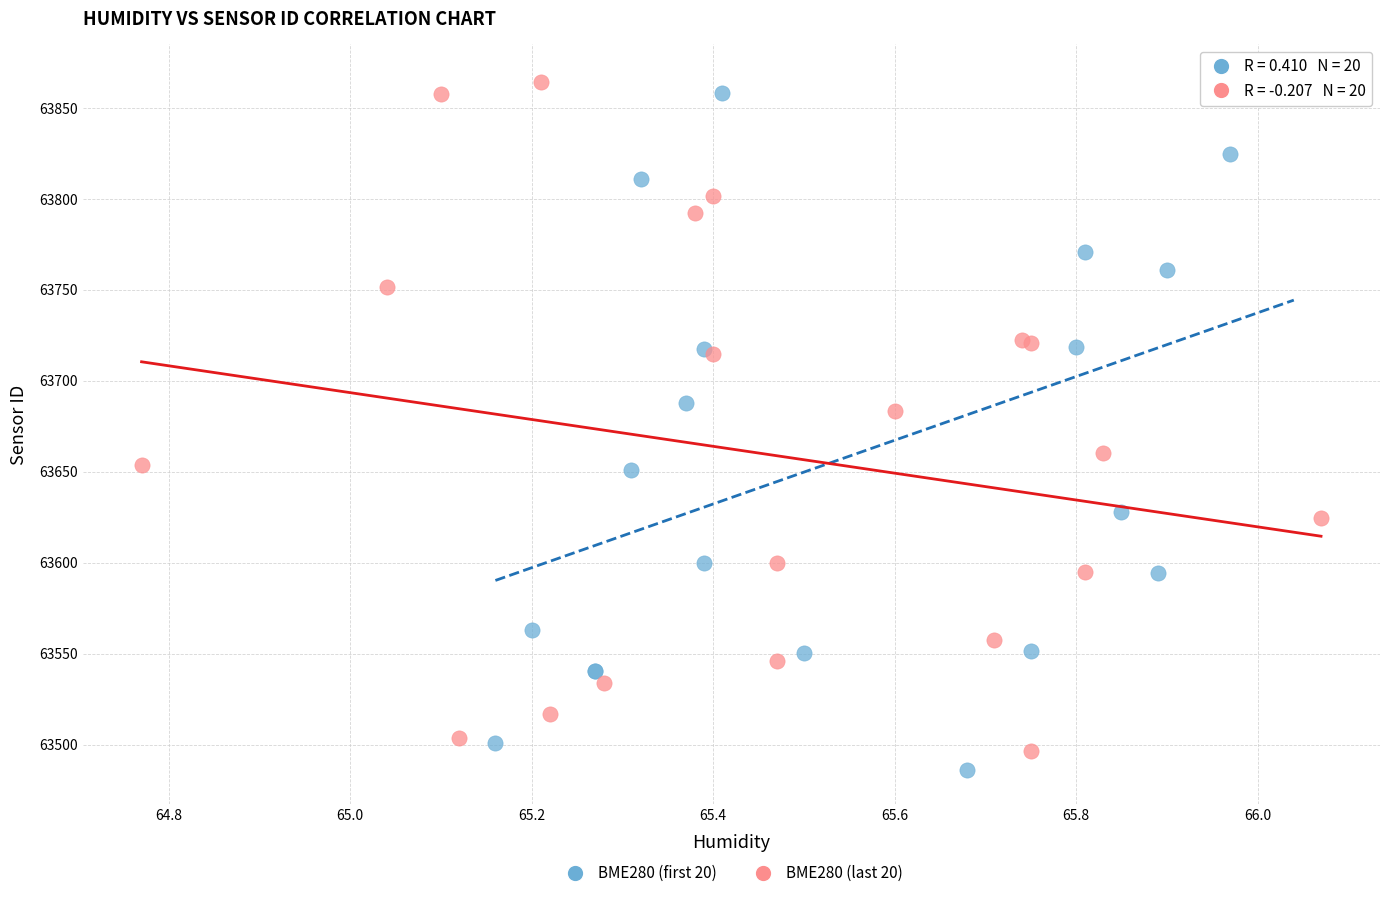

What are all the series names shown in the legend?

BME280 (first 20), BME280 (last 20)